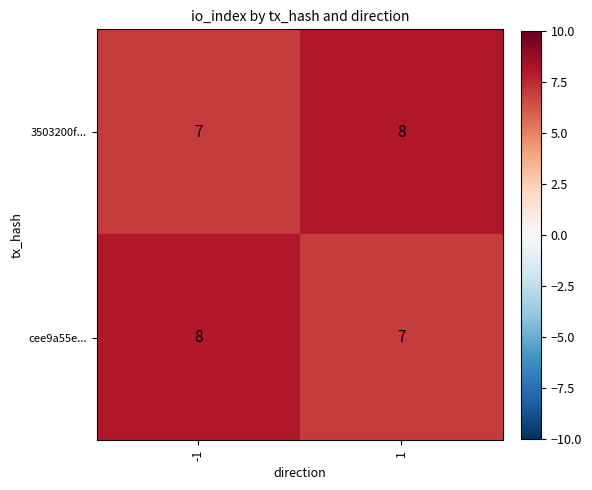

List the labels in order of cee9a55e... value, largest first.

-1, 1